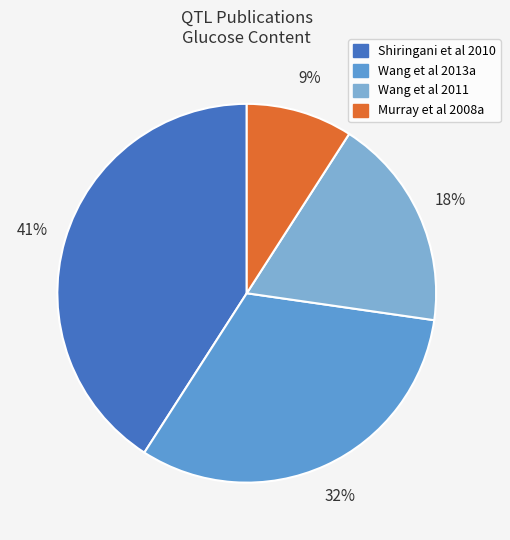

How many segments does this pie chart have?

4